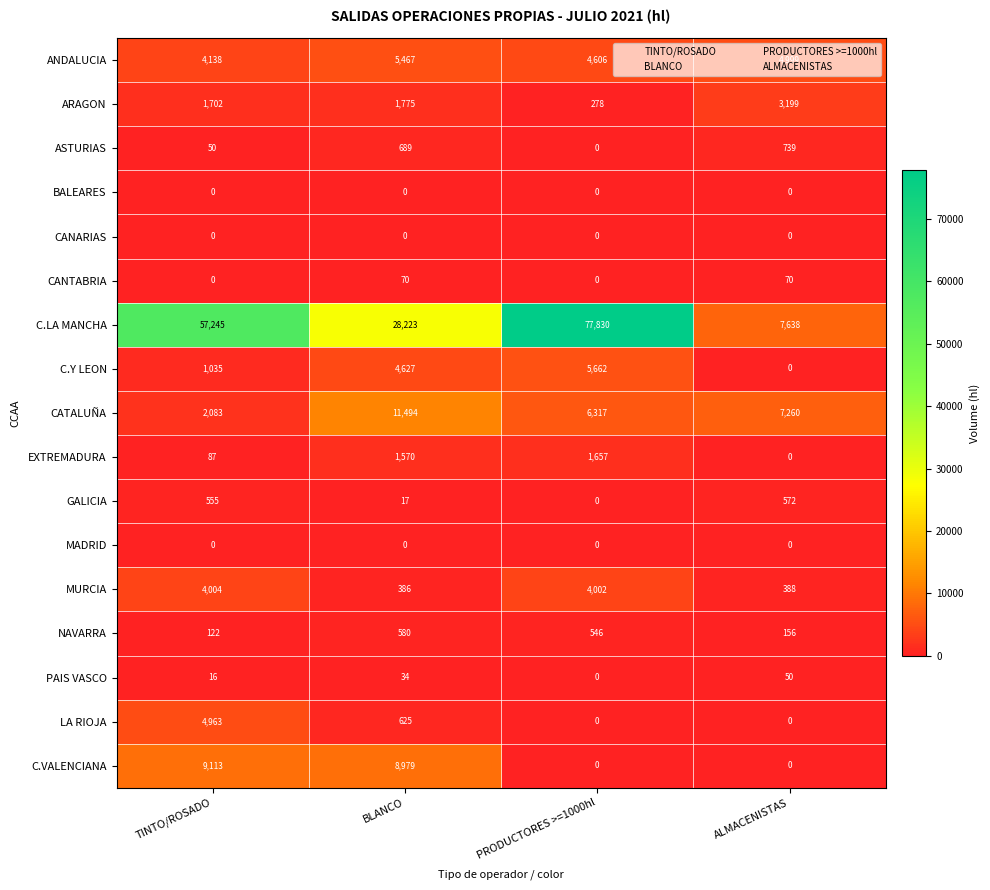

Which series has the largest range (max minus min)?

C.LA MANCHA